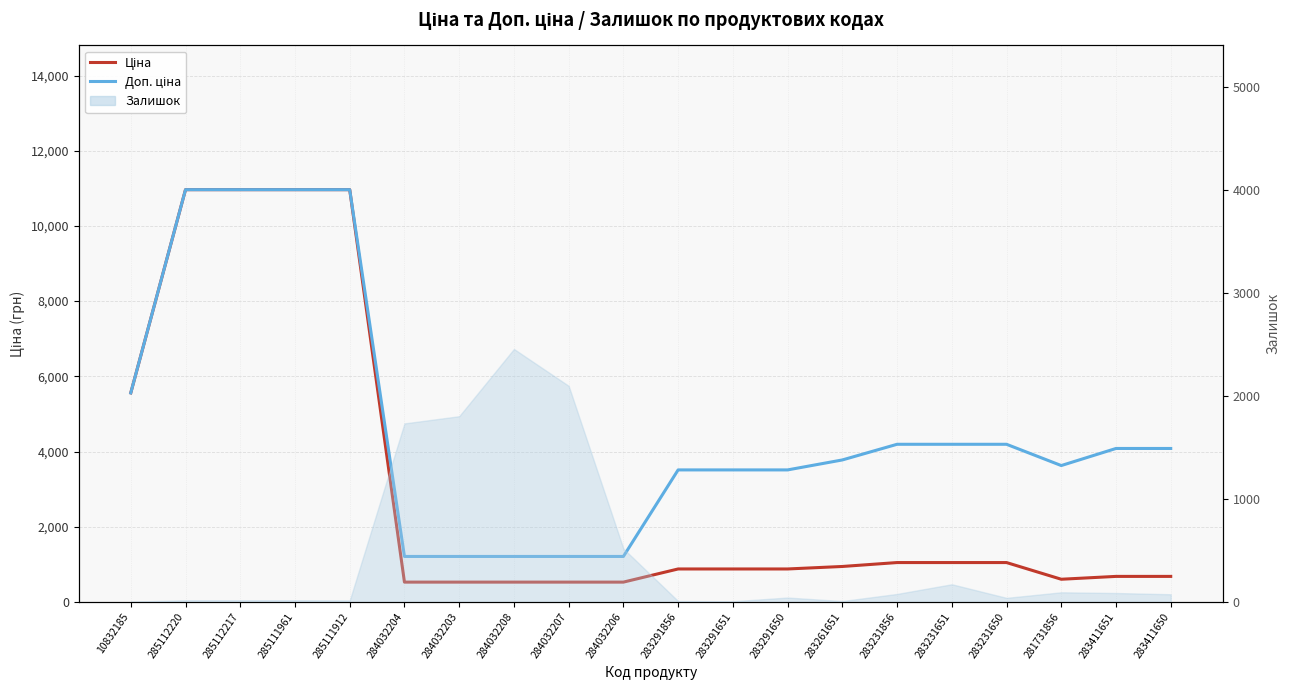

True or false: Доп. ціна and Ціна intersect in this chart.

False